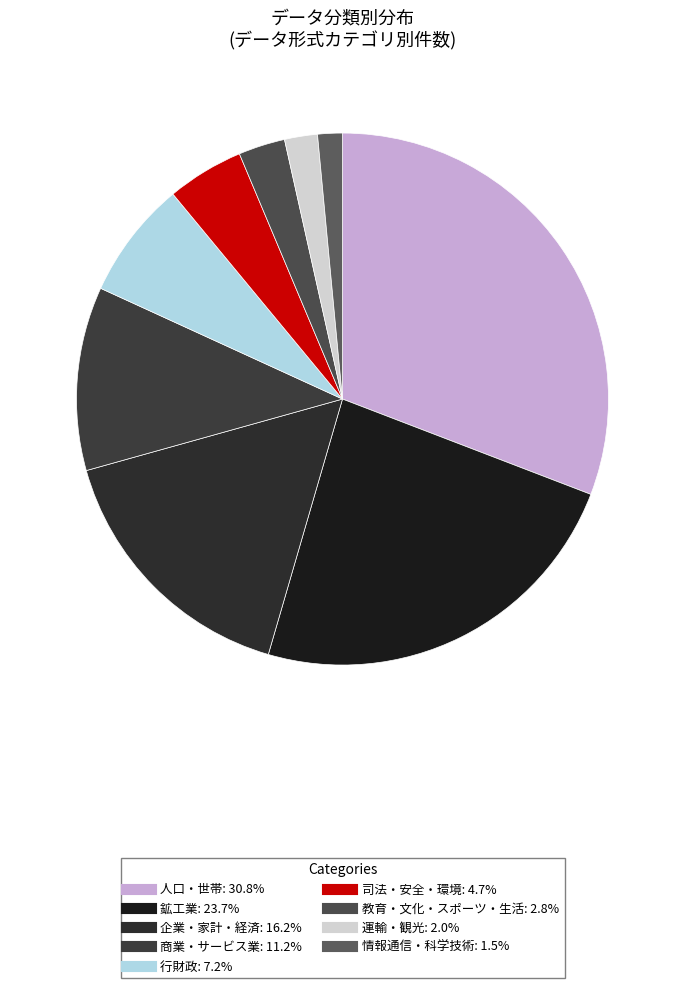

How many slices are in this pie chart?

9